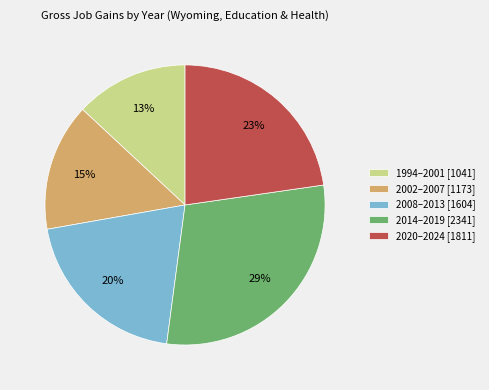

Which has a higher value, 2002–2007 [1173] or 2008–2013 [1604]?

2008–2013 [1604]